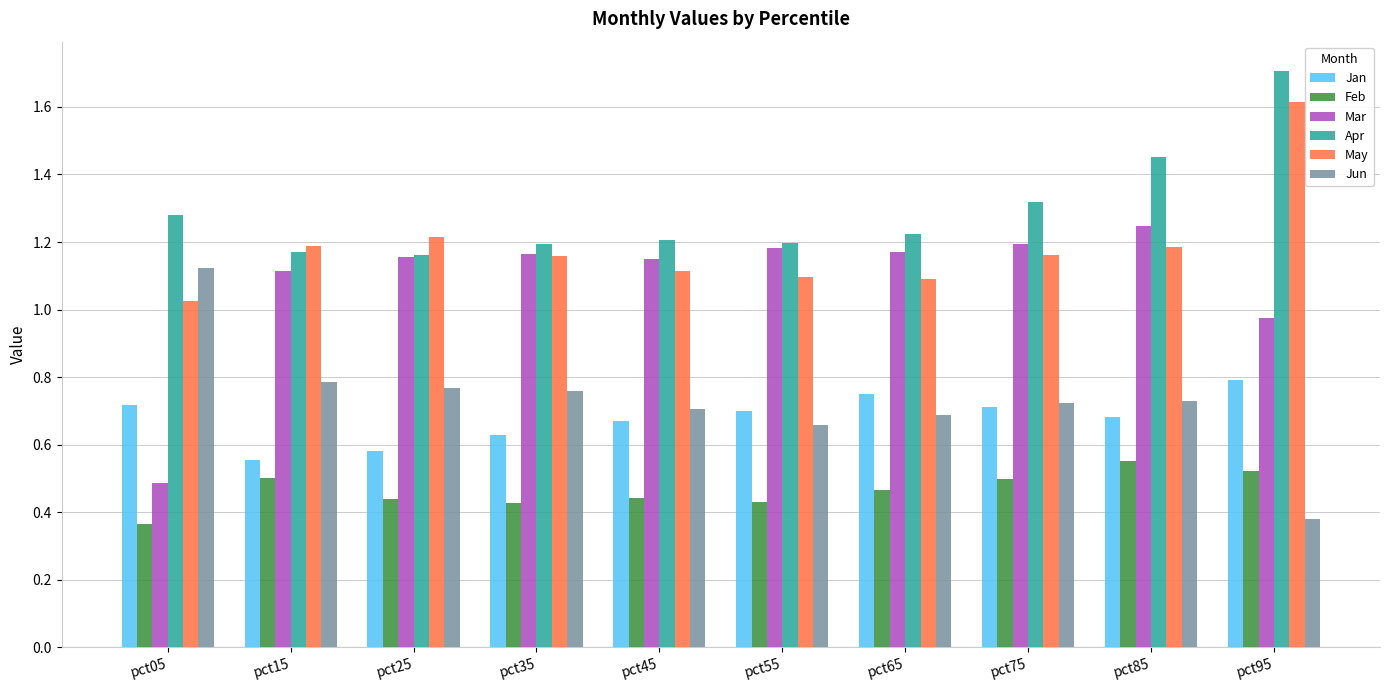

How many values in the Mar series are below 1?

2